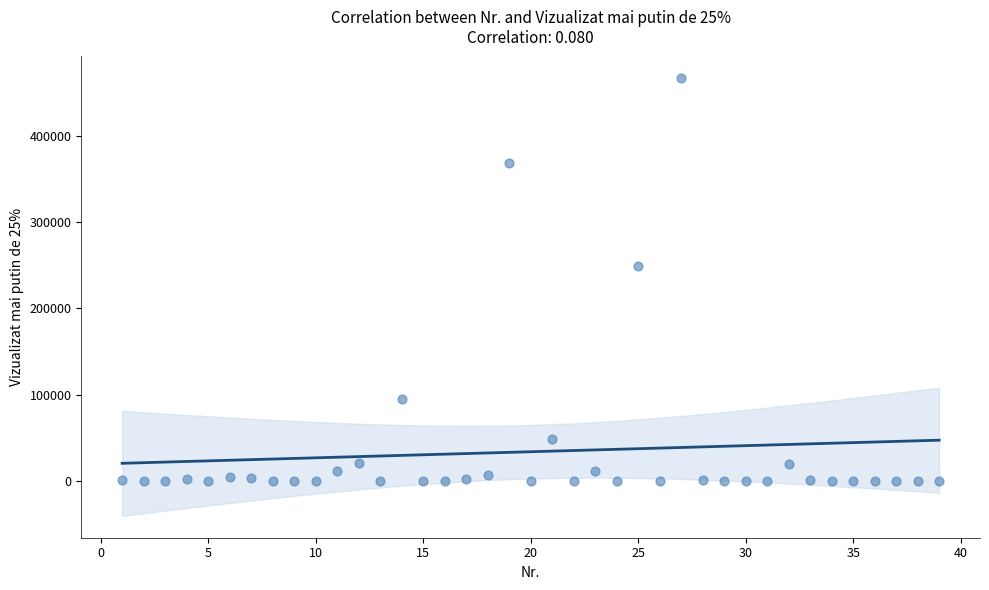

What Y value in the scatter plot is closest to 233235?

249191